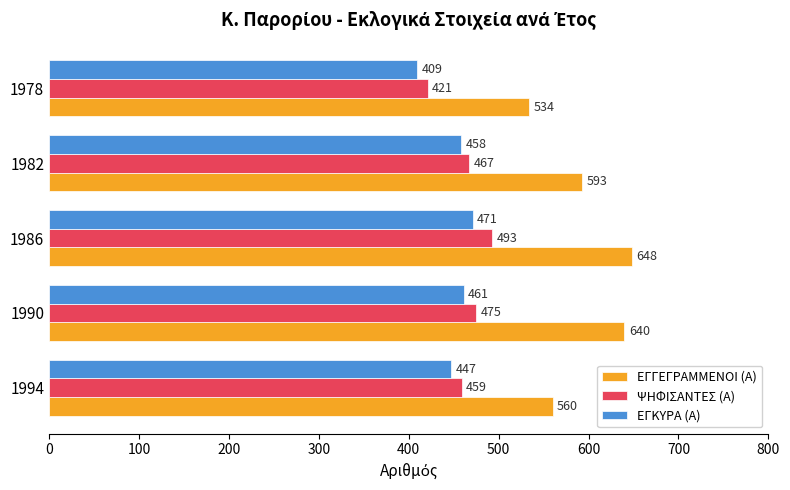

What is the average value of the ΕΓΚΥΡΑ (Α) series?

449